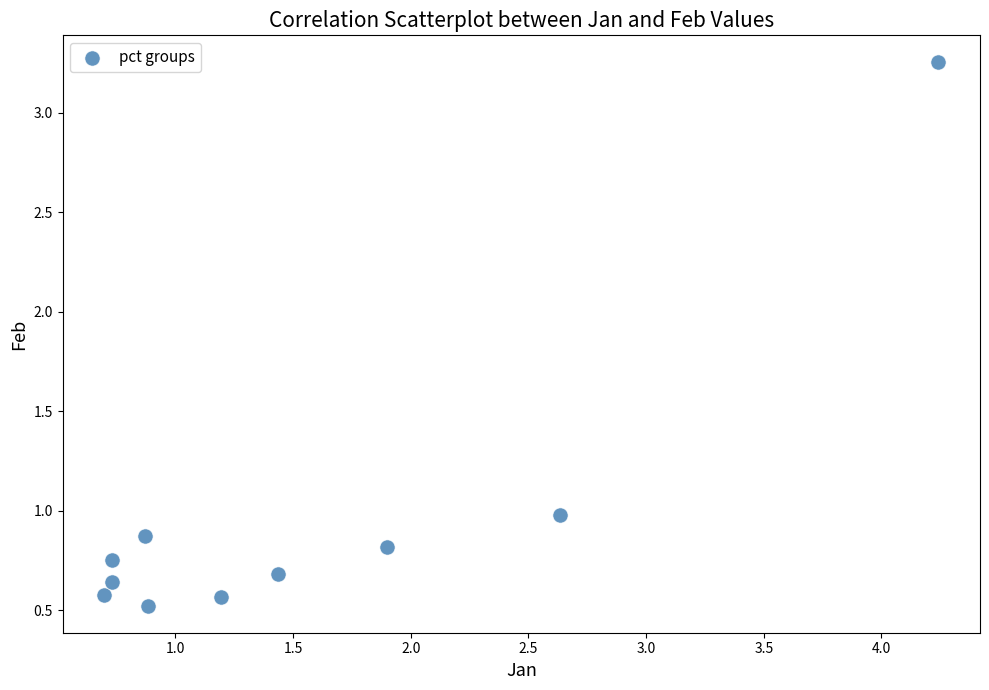

What is the average X value?

1.5